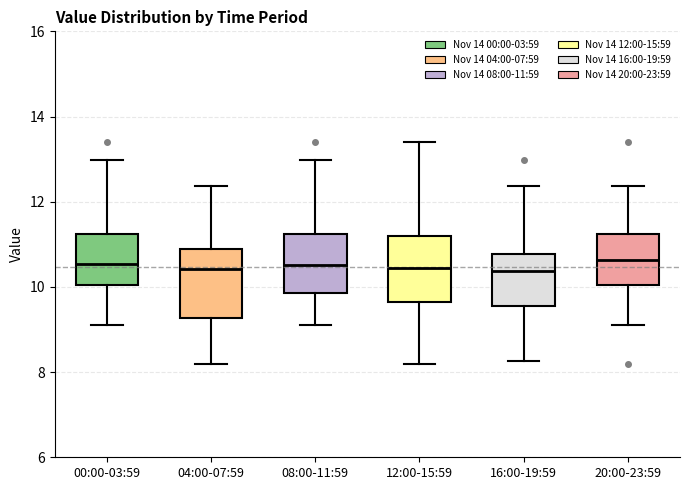

Where is the upper edge of the box for 08:00-11:59 on the y-axis? The values are not printed on the chart, so give them approximately, as read against the axis.

11.2